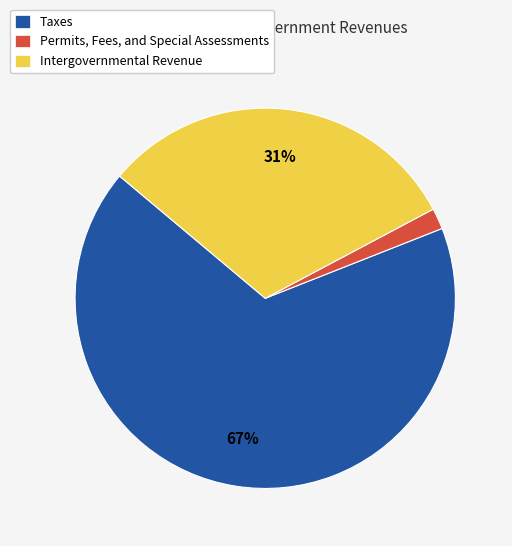

How many slices are in this pie chart?

3